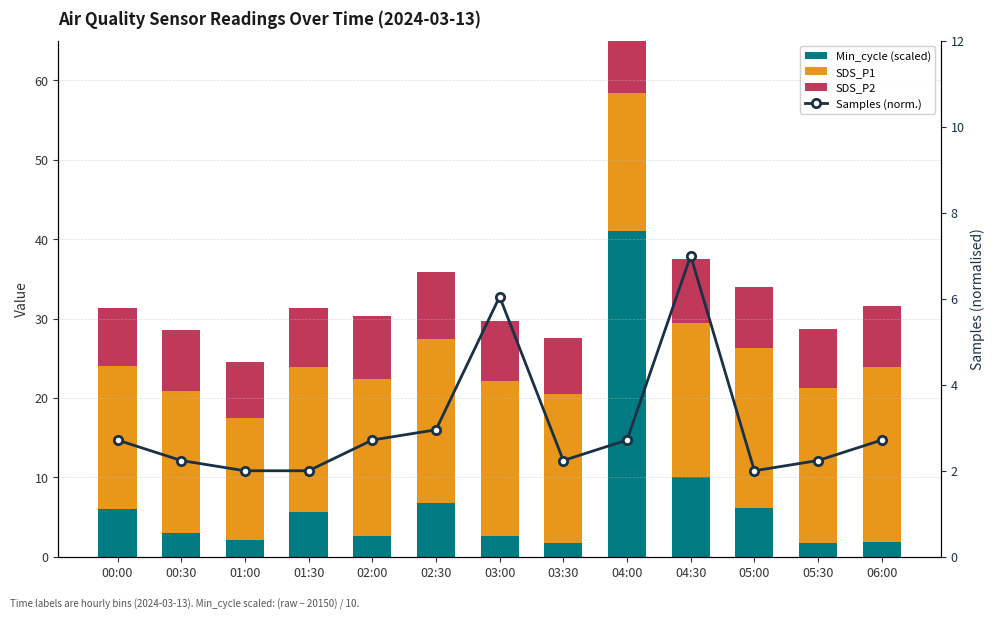

Is it true that Samples (norm.) equals 4.0 at 06:00?

False